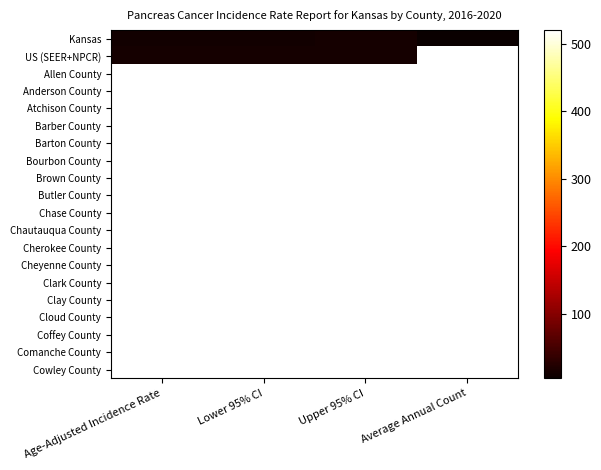

List the labels in order of Bourbon County value, largest first.

Age-Adjusted Incidence Rate, Lower 95% CI, Upper 95% CI, Average Annual Count